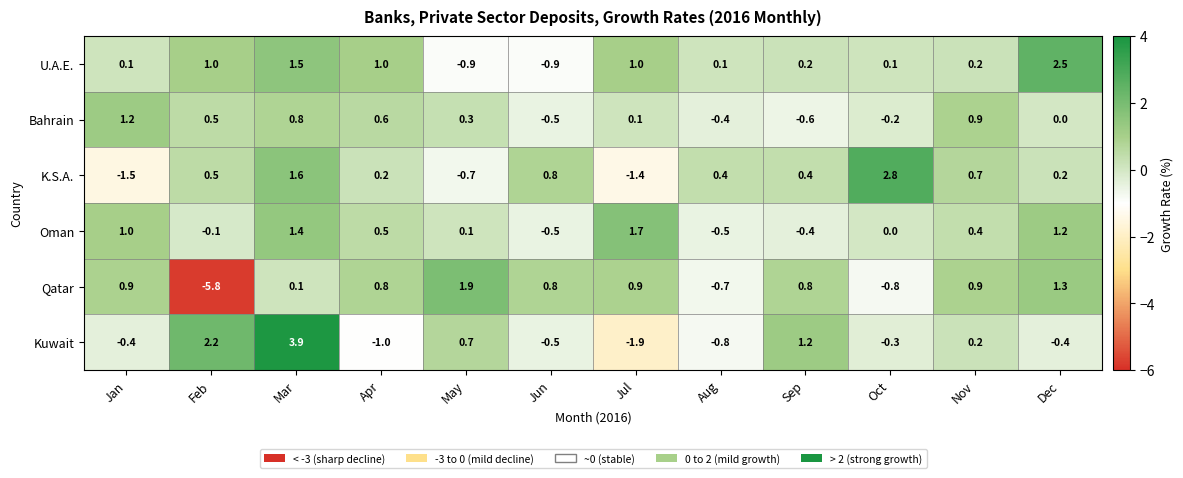

What is the greatest value displayed?

3.9